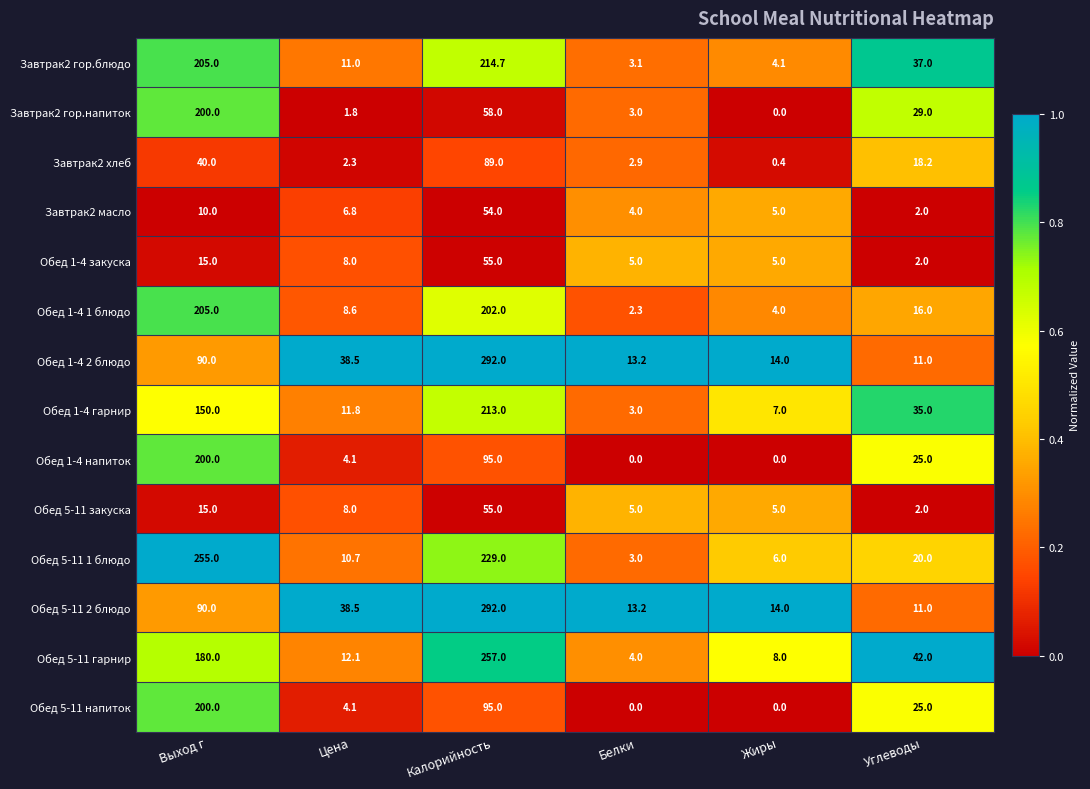

What is the difference between the second highest and second lowest values in the Обед 1-4 2 блюдо series?

76.8